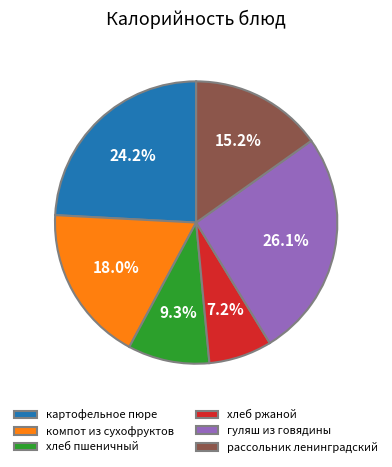

Which category has the smallest portion of the pie?

хлеб ржаной